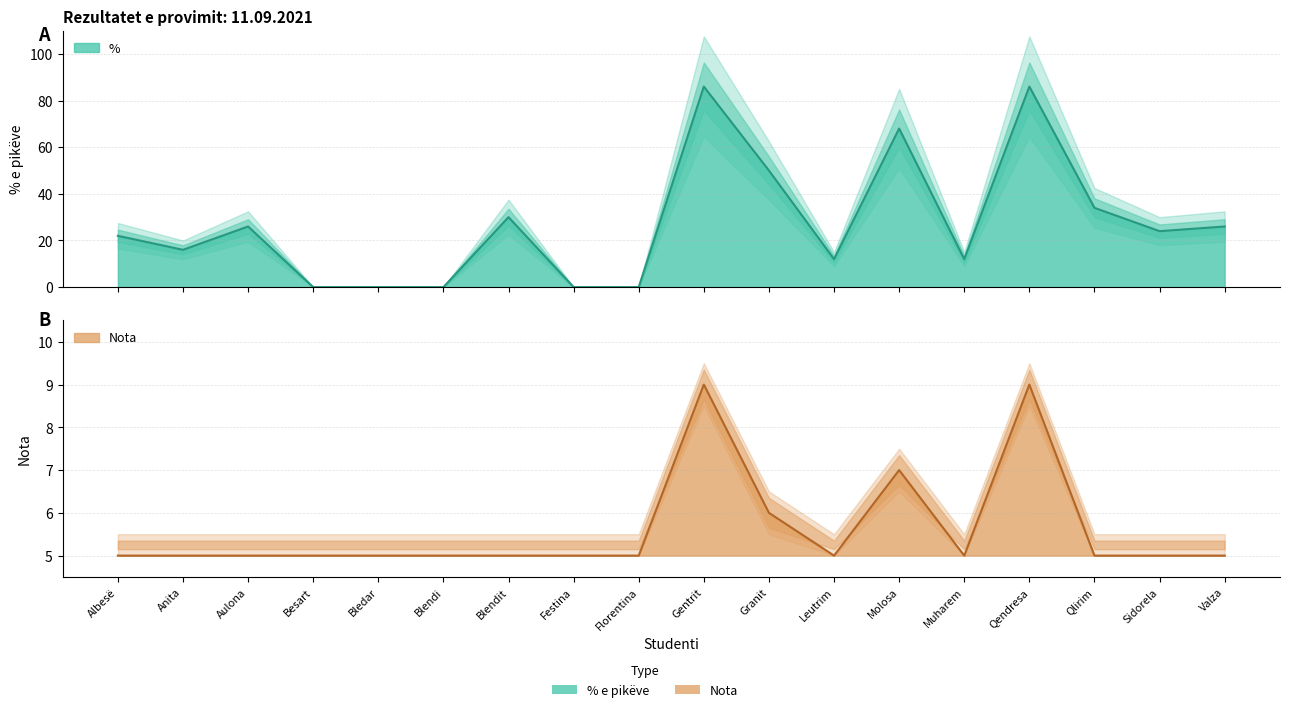

Reading left to right, what are all the values shown in this chart?

%: 22	16	26	0	0	0	30	0	0	86	50	12	68	12	86	34	24	26
Nota: 5	5	5	5	5	5	5	5	5	9	6	5	7	5	9	5	5	5